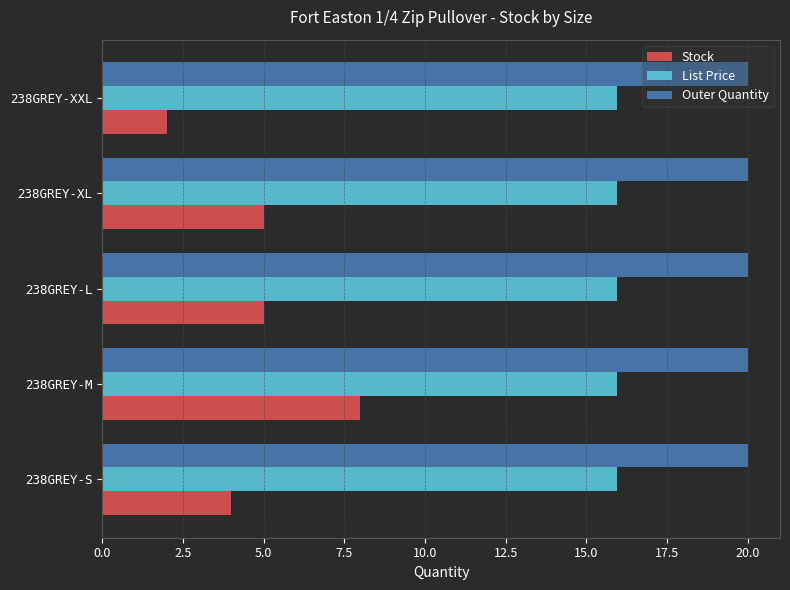

At 238GREY-L, list the series in order from smallest to largest.

Stock, List Price, Outer Quantity